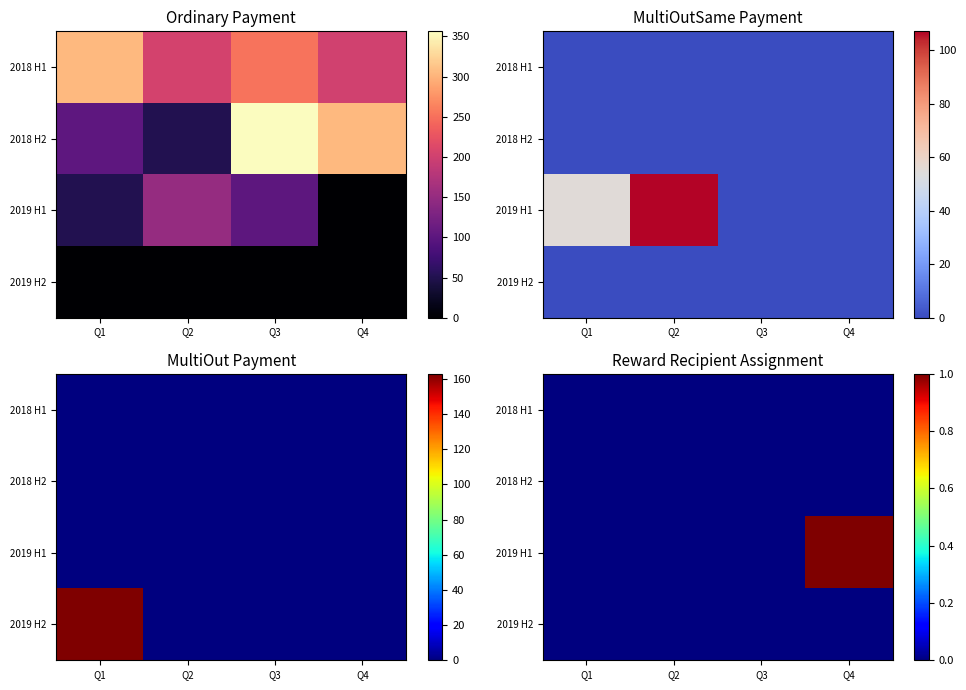

At which category is the sum across all series the highest?

Q4